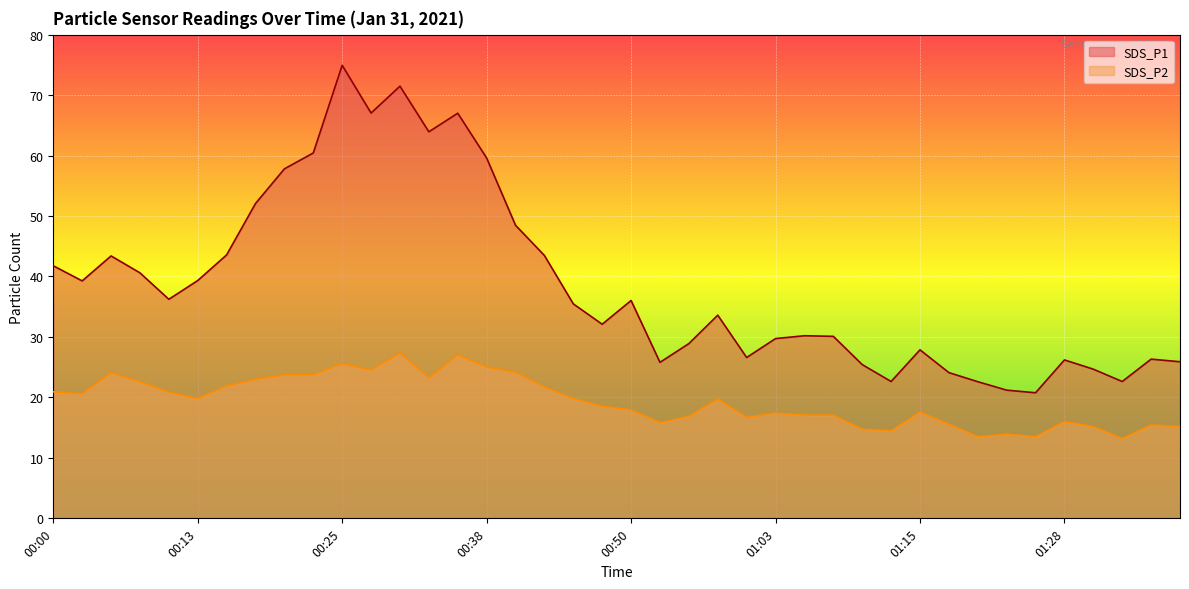

What is the difference between the second highest and second lowest values in the SDS_P1 series?

50.3